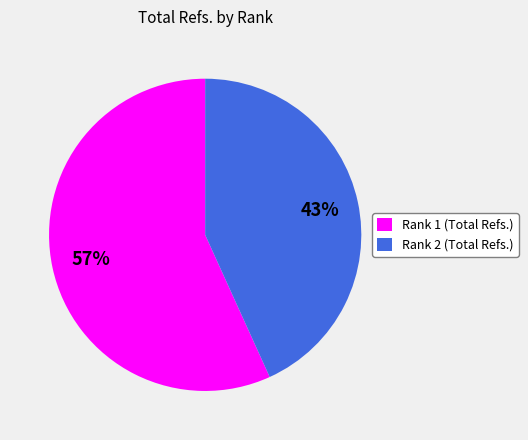

Is there a majority slice in this chart?

Yes